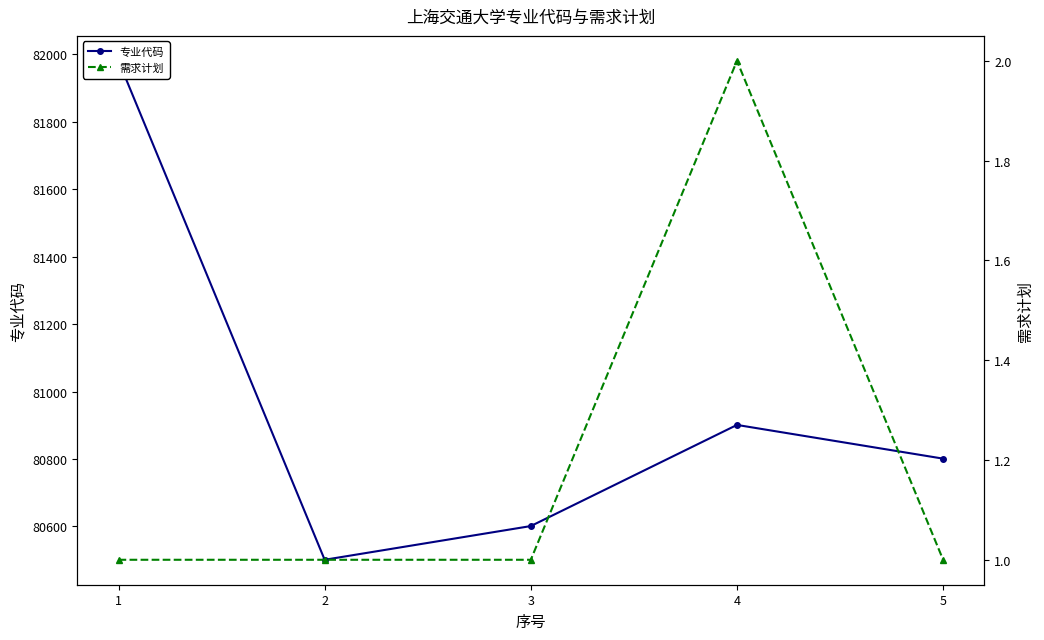

Which series changed the most between 3 and 4?

专业代码